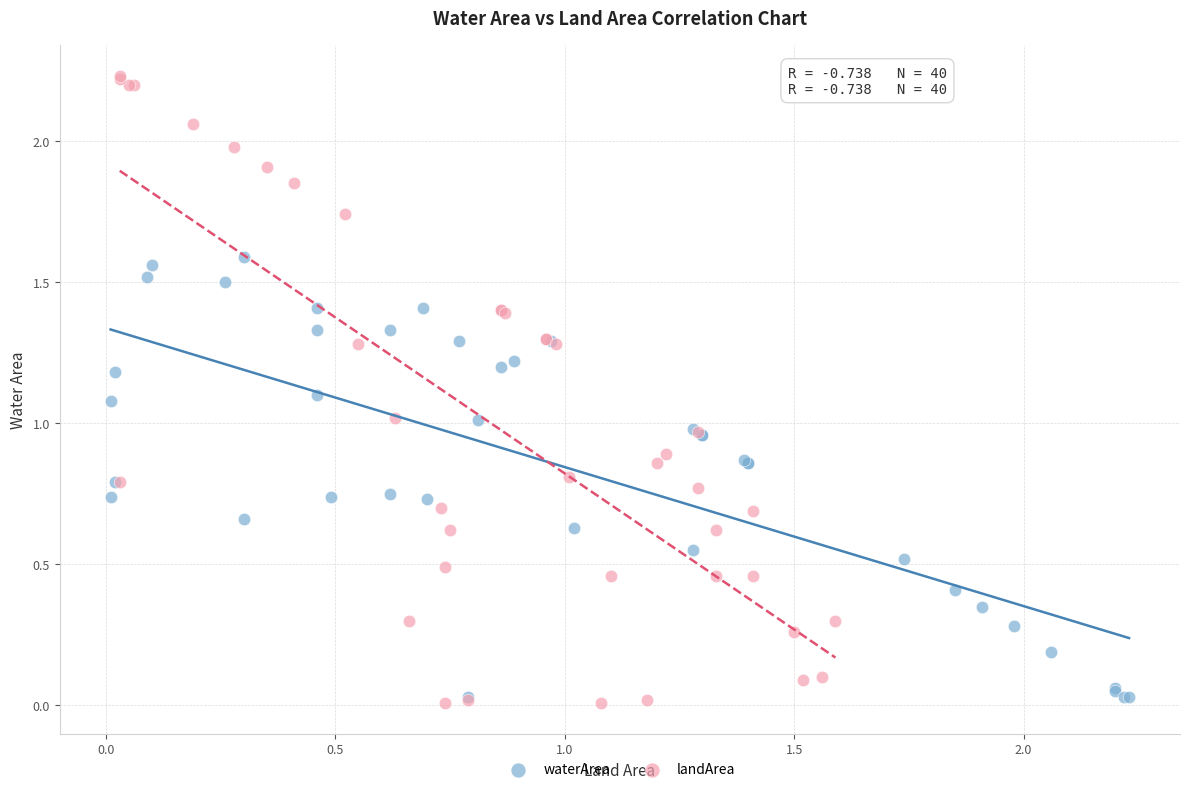

Which series reaches the maximum Y coordinate?

landArea